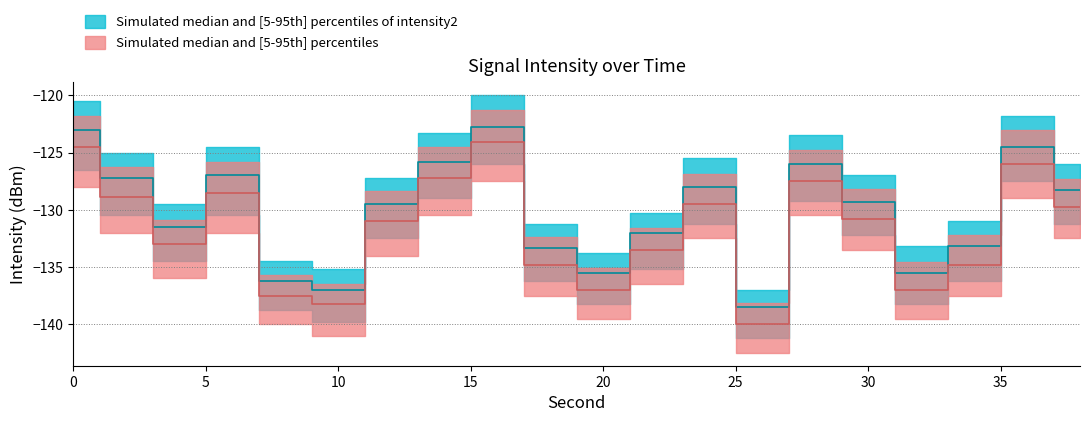

In intensity_median, how many points are higher than both neighbors (excluding endpoints)?

5